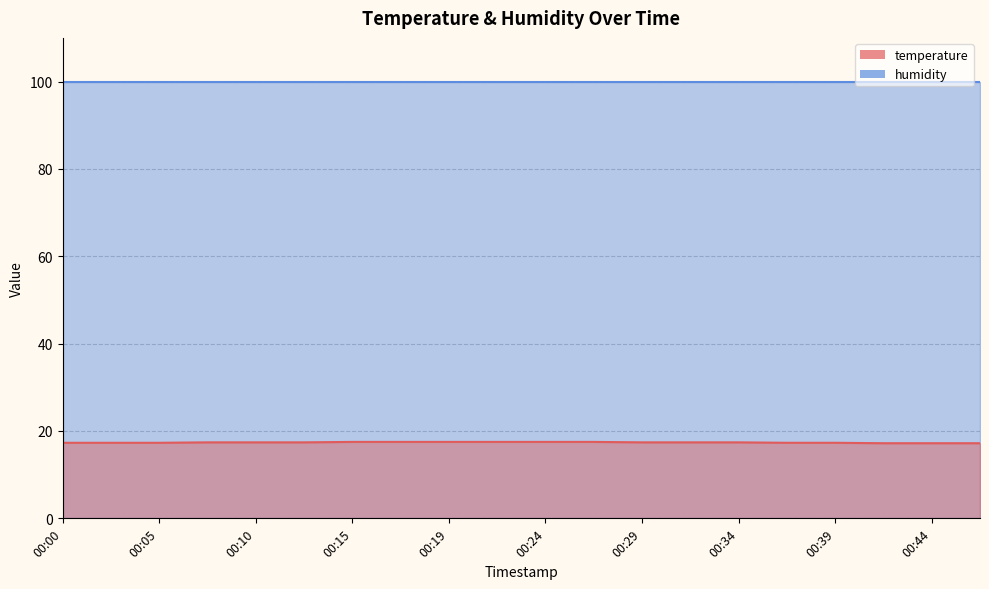

How many categories are shown in the chart?

20